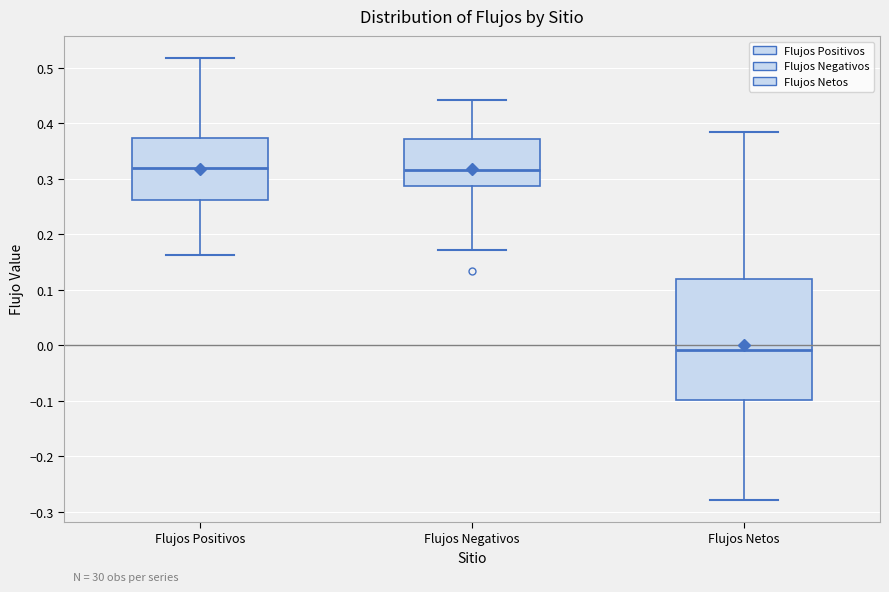

Which box is the tallest, from its lower edge to its upper edge?

Flujos Netos